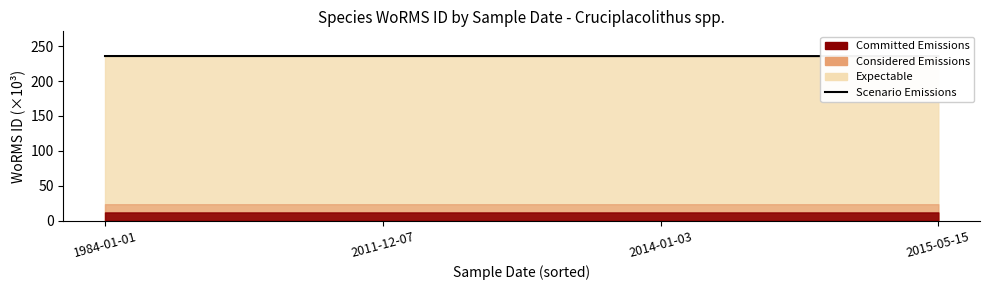

Reading left to right, transcribe all the data shown in this chart.

1984-01-01=235.9	2011-12-07=235.9	2014-01-03=235.9	2015-05-15=235.9